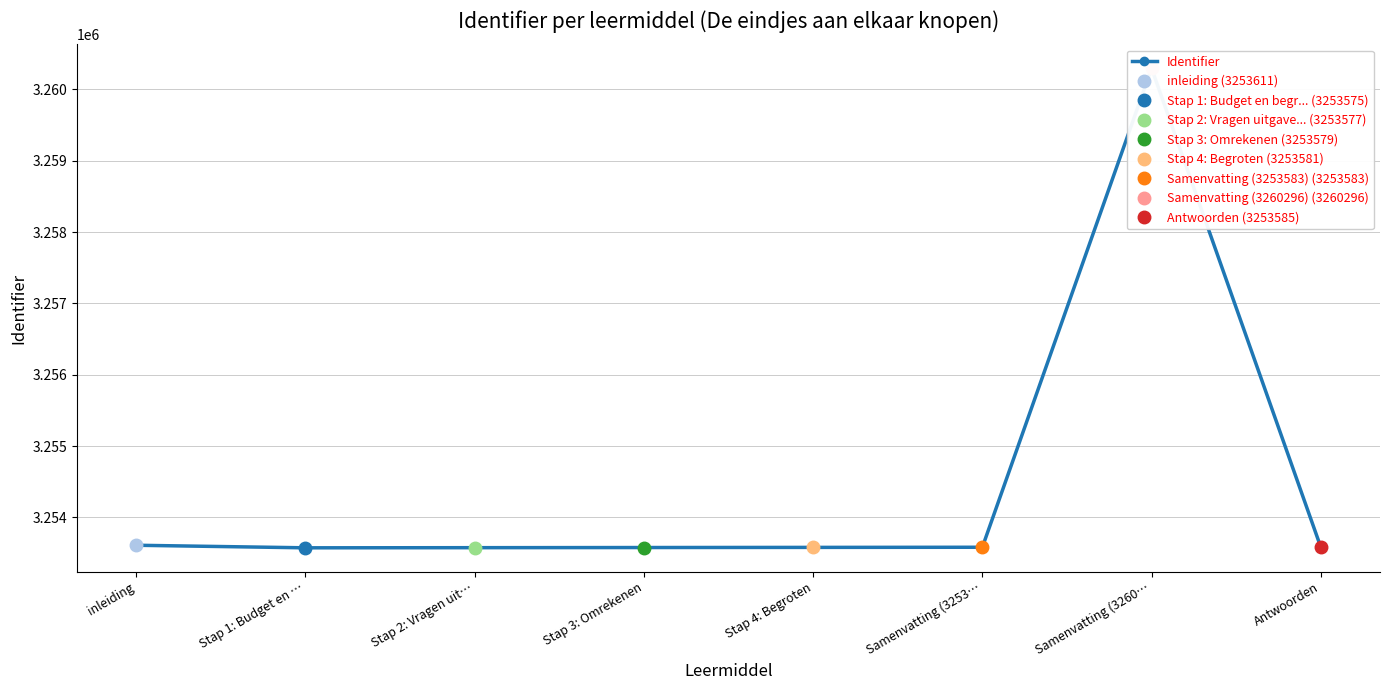

Is it true that the value at inleiding is 3253611?

True